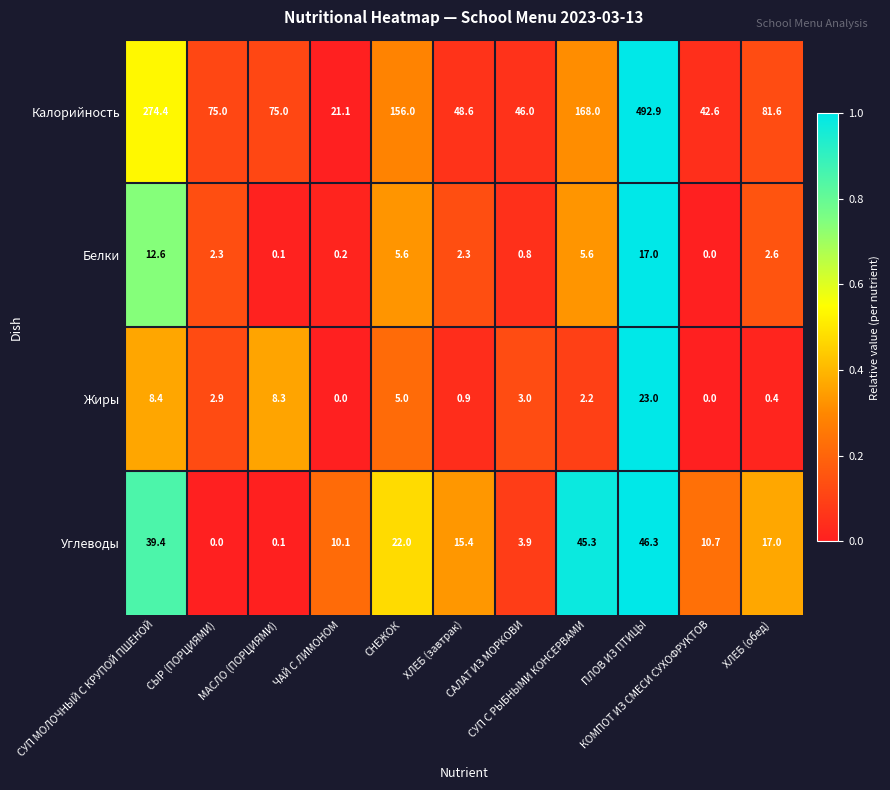

What is the difference between the maximum and minimum values in the Калорийность series?

471.8